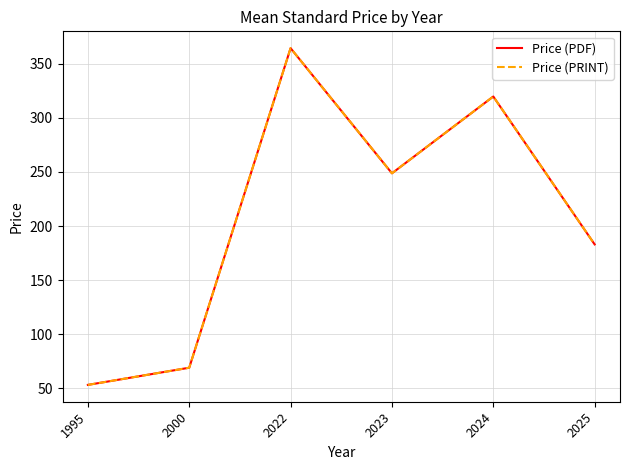

Does the chart have visible grid lines?

Yes